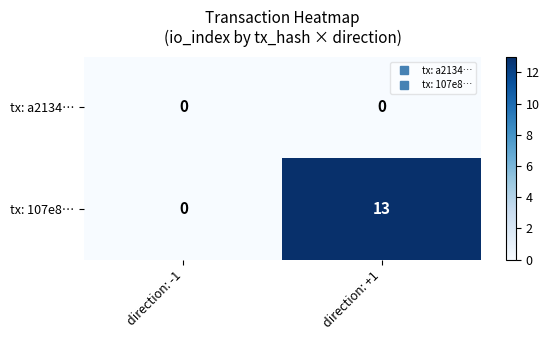

What is the difference between the tx: 107e8… values at direction: -1 and direction: +1?

13